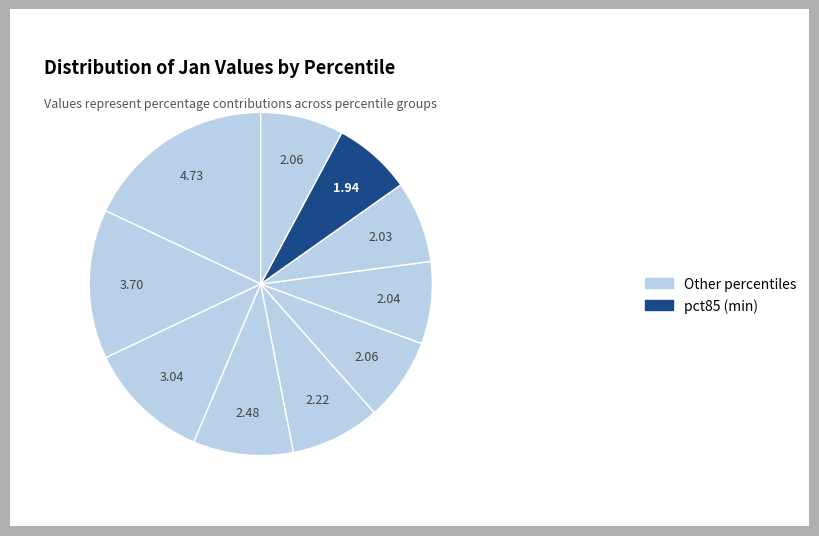

How many segments does this pie chart have?

10